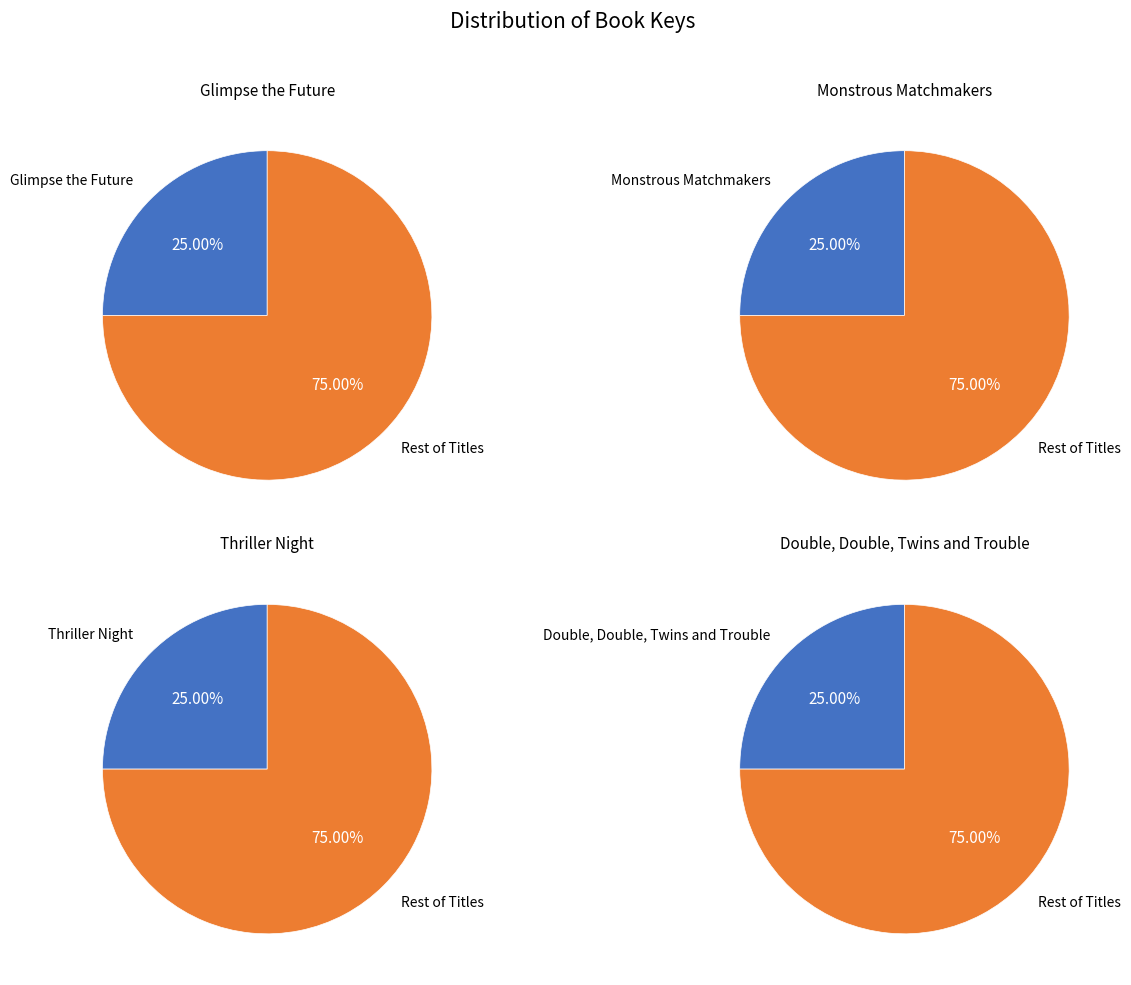

Count the number of slices in the pie.

4